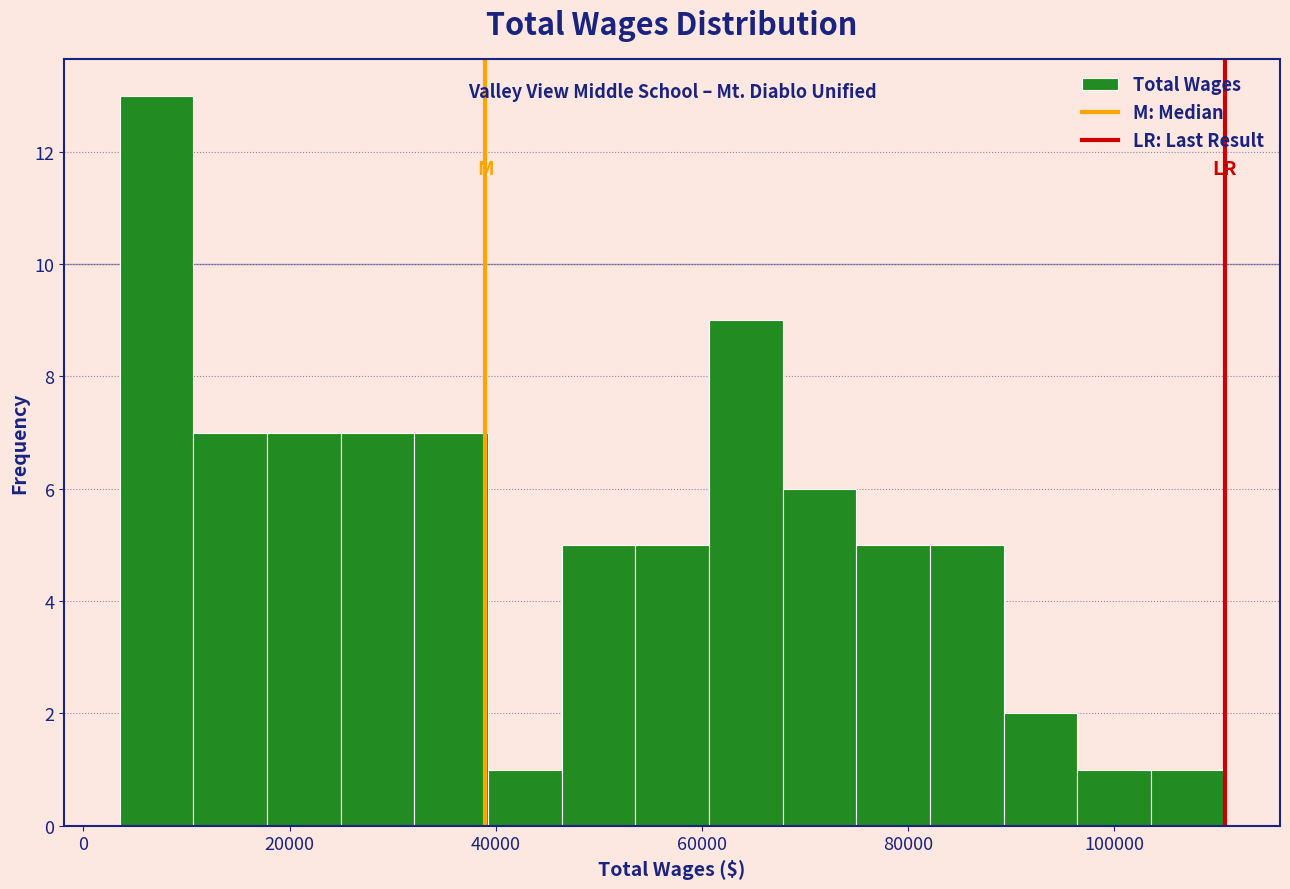

Read against the x-axis, roughly where is the centre of the tallest bar?

8000